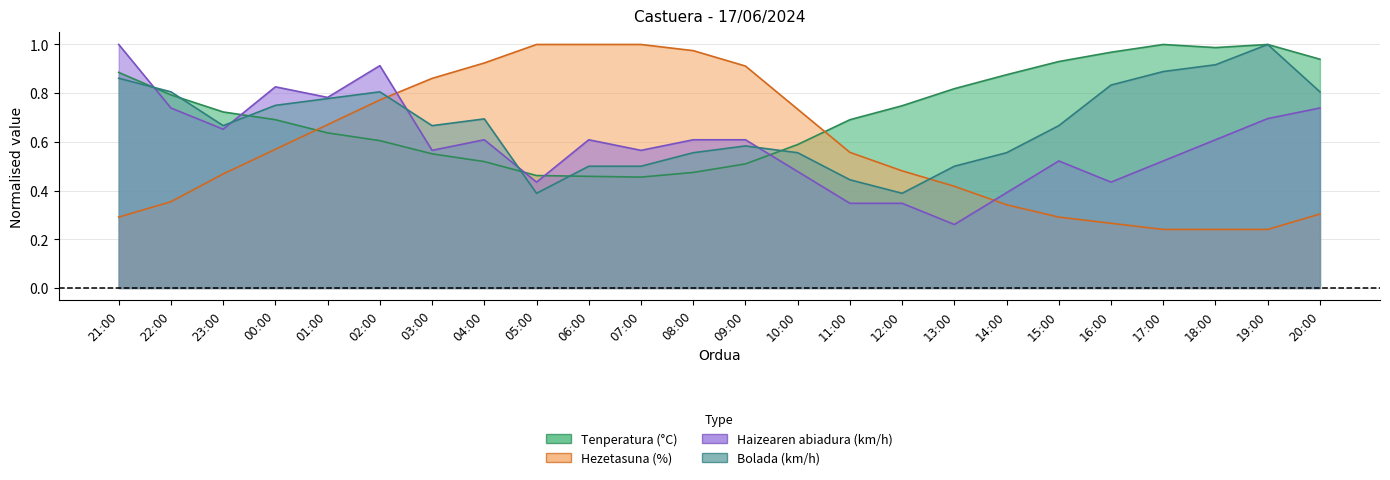

Where is Hezetasuna (%) nearest to the value 0?

17:00